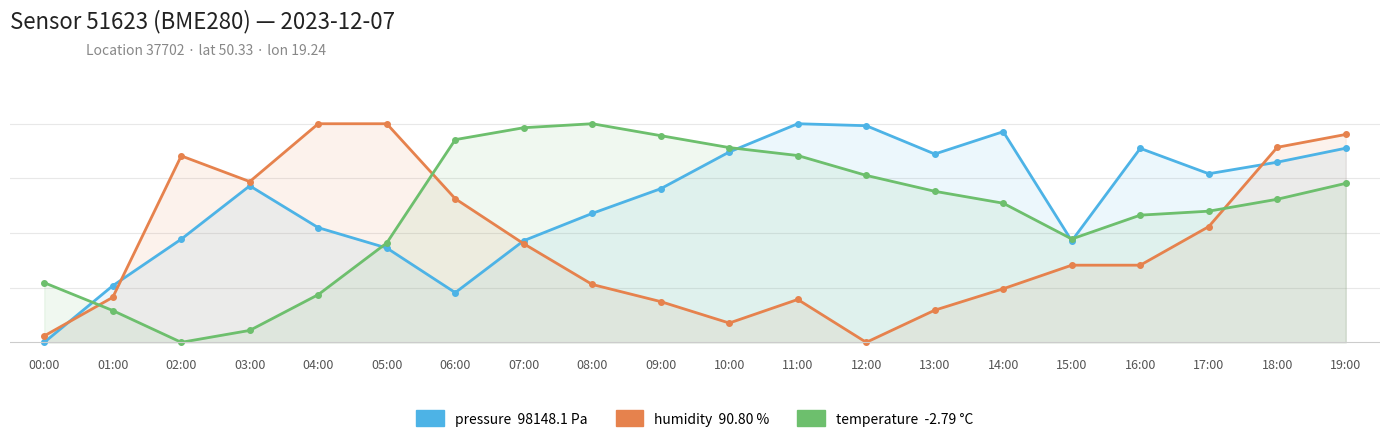

Which category has the lowest value in the pressure series?

00:00